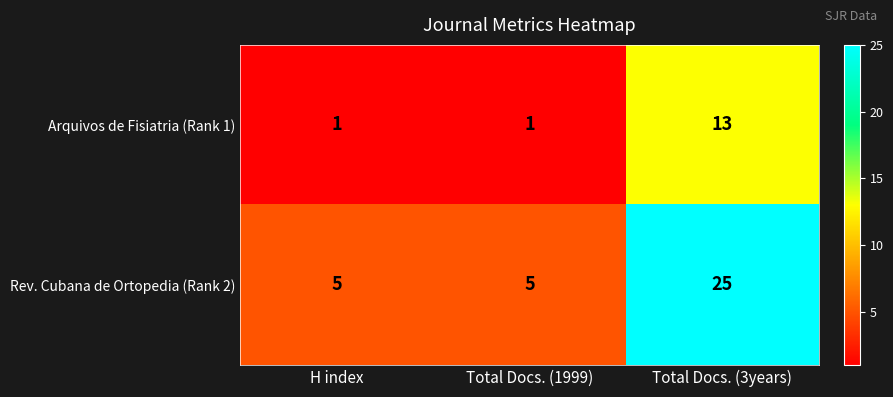

What value does the Arquivos de Fisiatria (Rank 1) series have at Total Docs. (3years)?

13